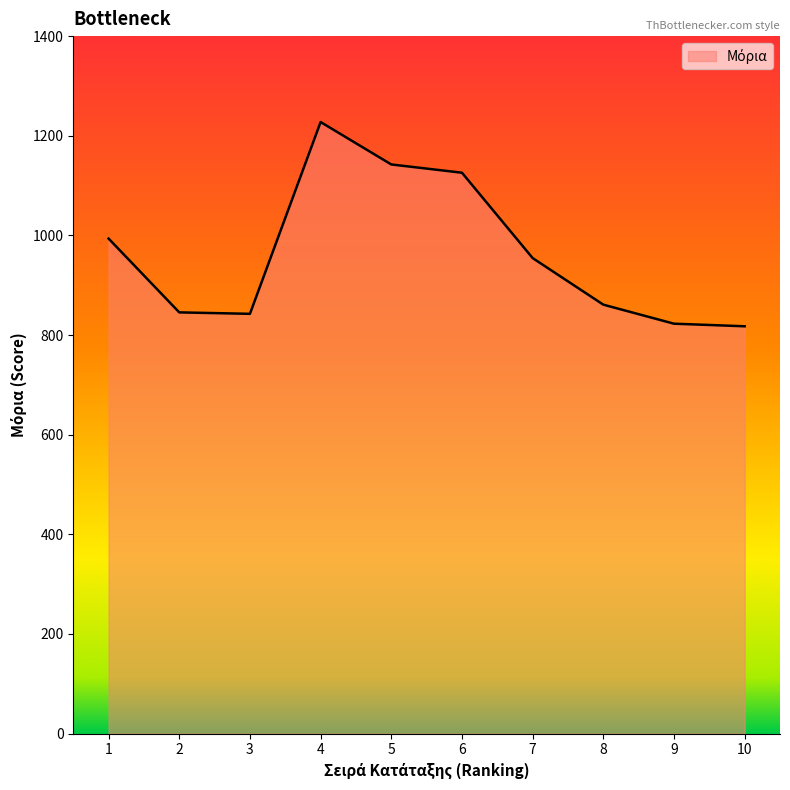

Is it true that the value at 4 is 307.1?

False